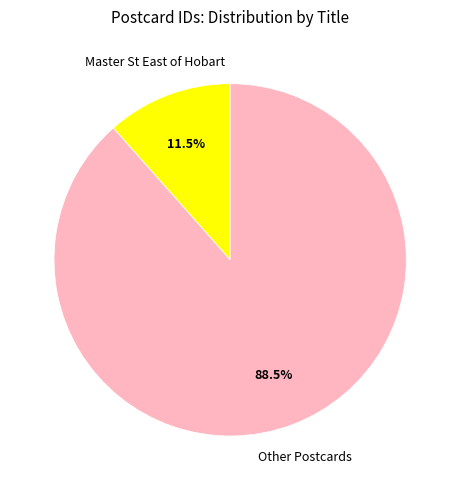

Is there any slice that represents more than half of the pie?

Yes